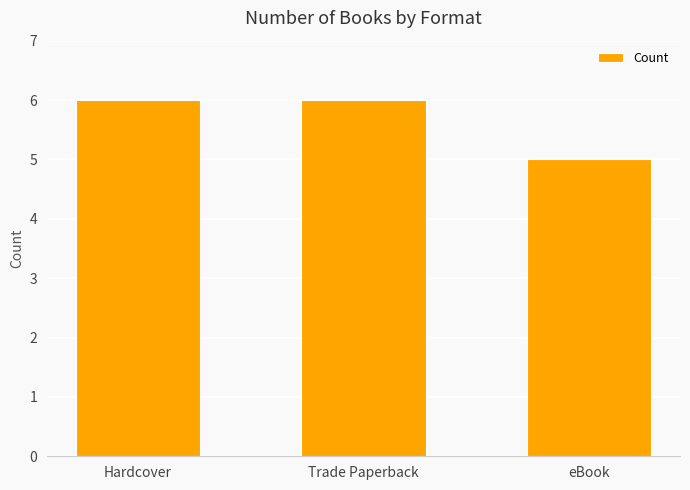

At which label is the value closest to 5?

eBook